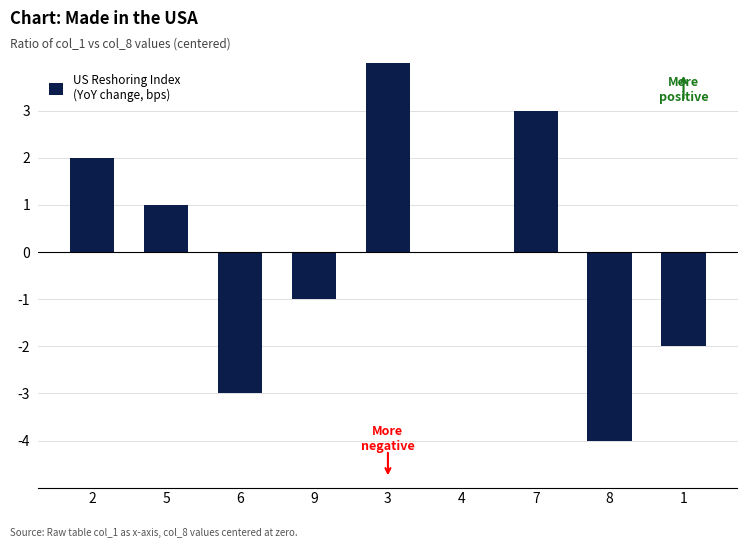

True or false: the data shows -5 at 4.

False